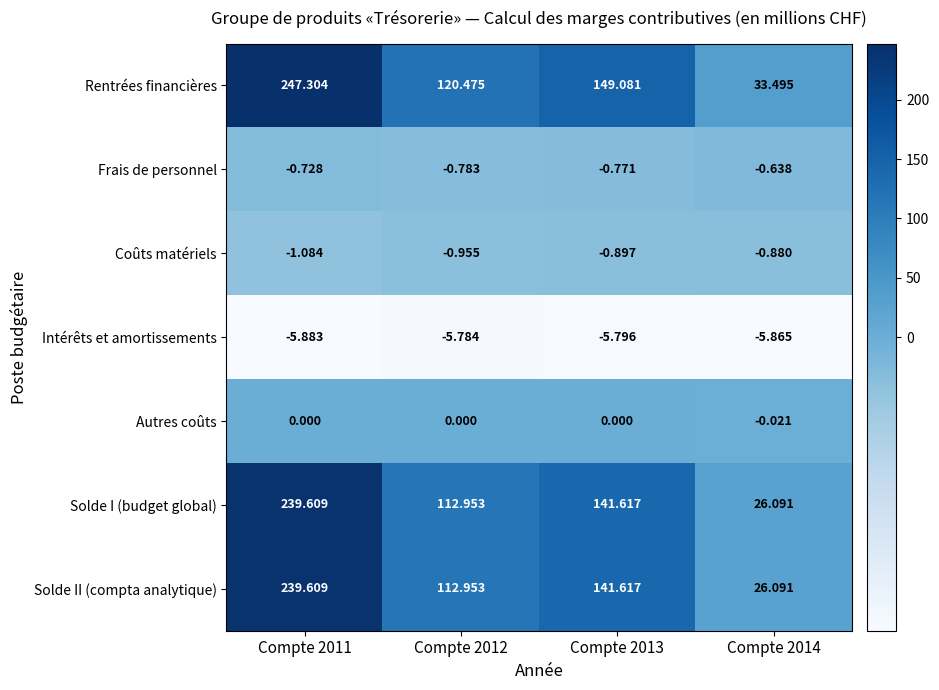

Count the number of data series in this chart.

7